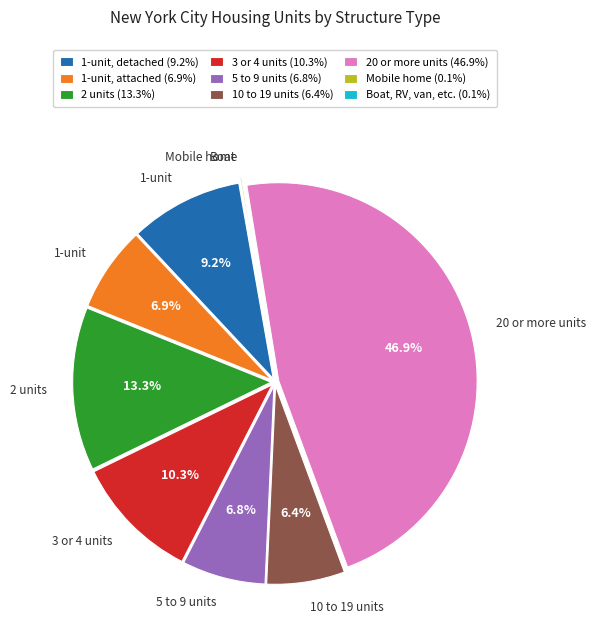

Is there any slice that represents more than half of the pie?

No